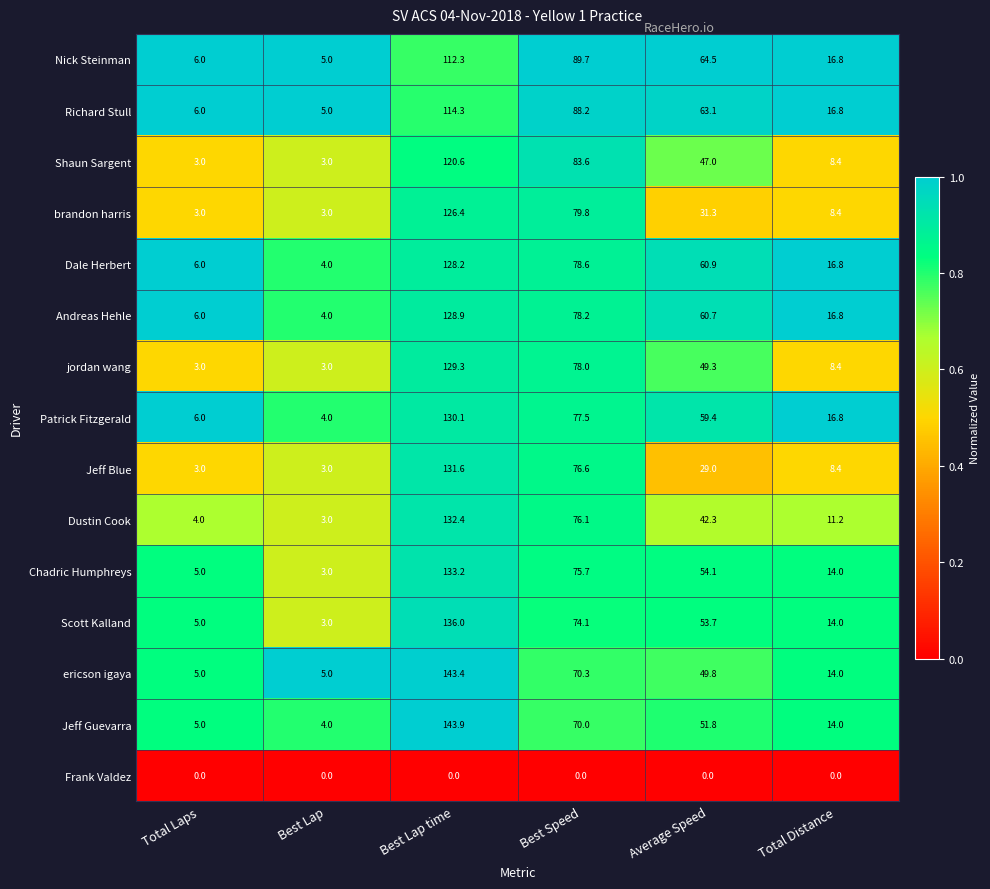

The jordan wang series shows 111.4 at Best Speed. True or false?

False